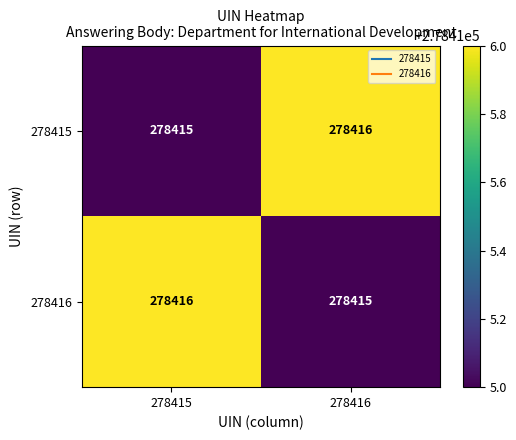

True or false: 278416 has a value of 70331 at 278415.

False